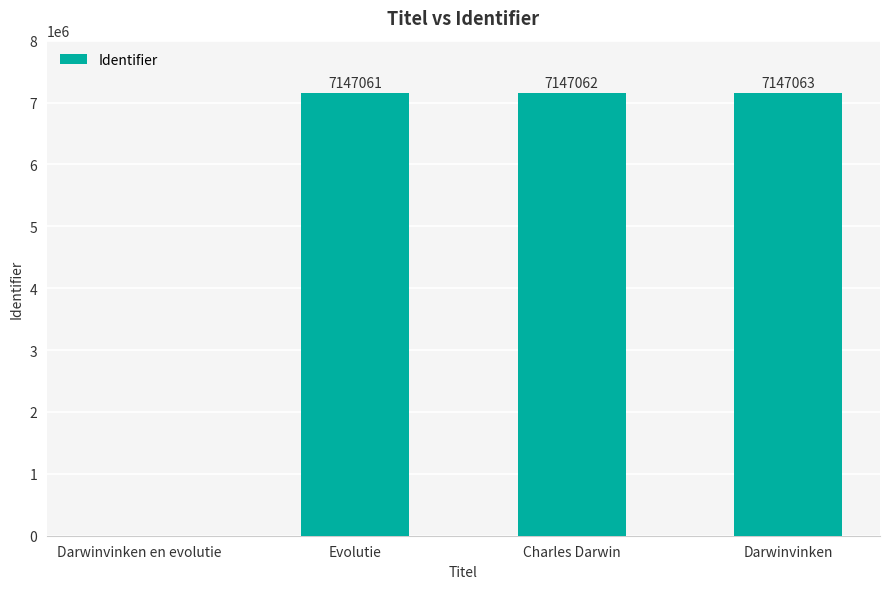

What is the approximate value at Darwinvinken, to the nearest 100?

7147100